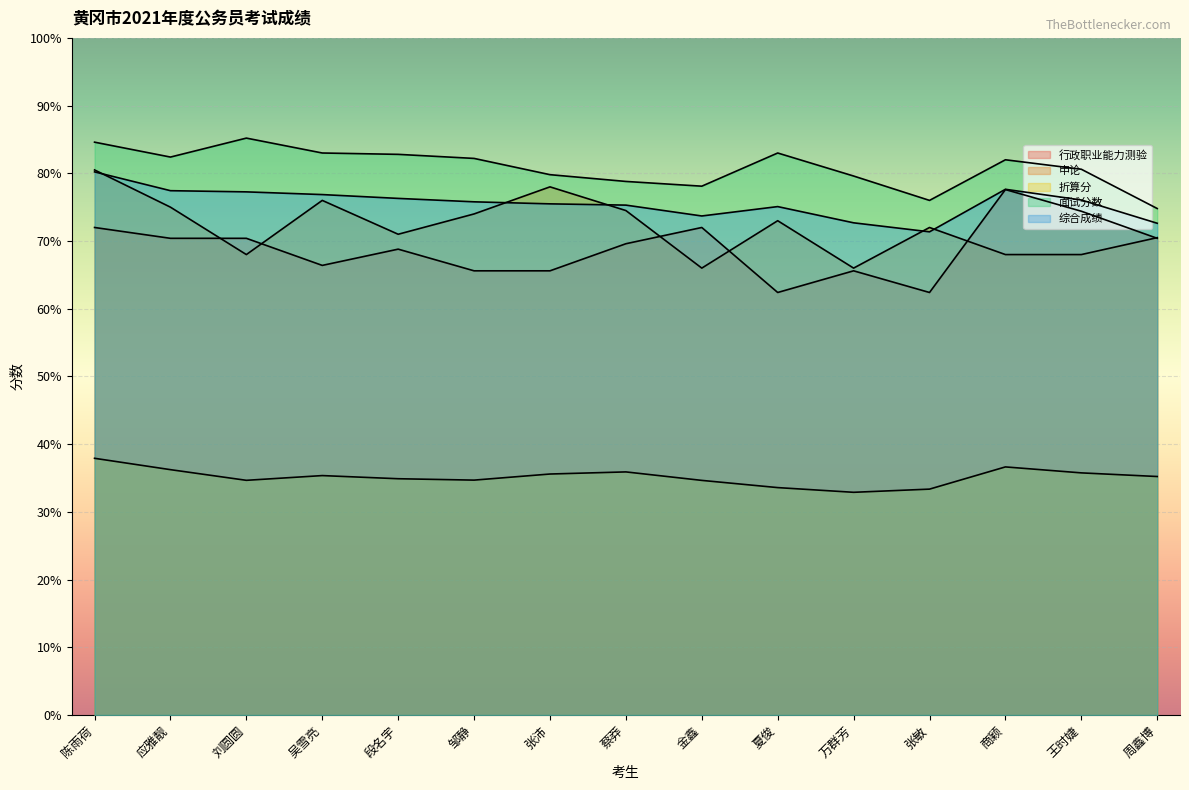

How many values in the 行政职业能力测验 series are below 69?

7